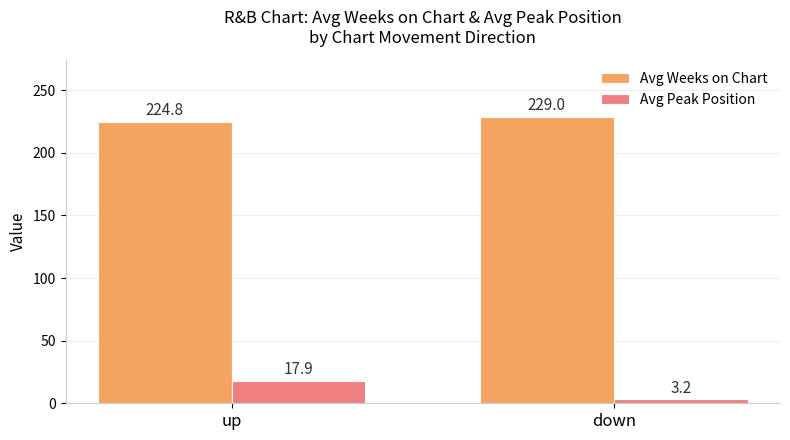

The value of Avg Peak Position at down is 3.2. True or false?

True